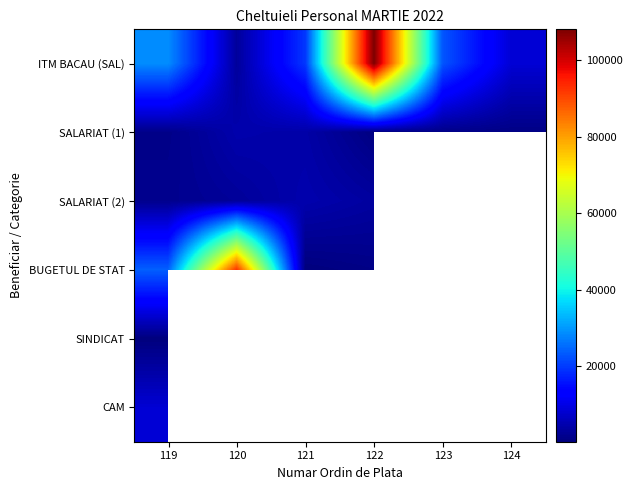

Which category has the lowest value across all series?

119